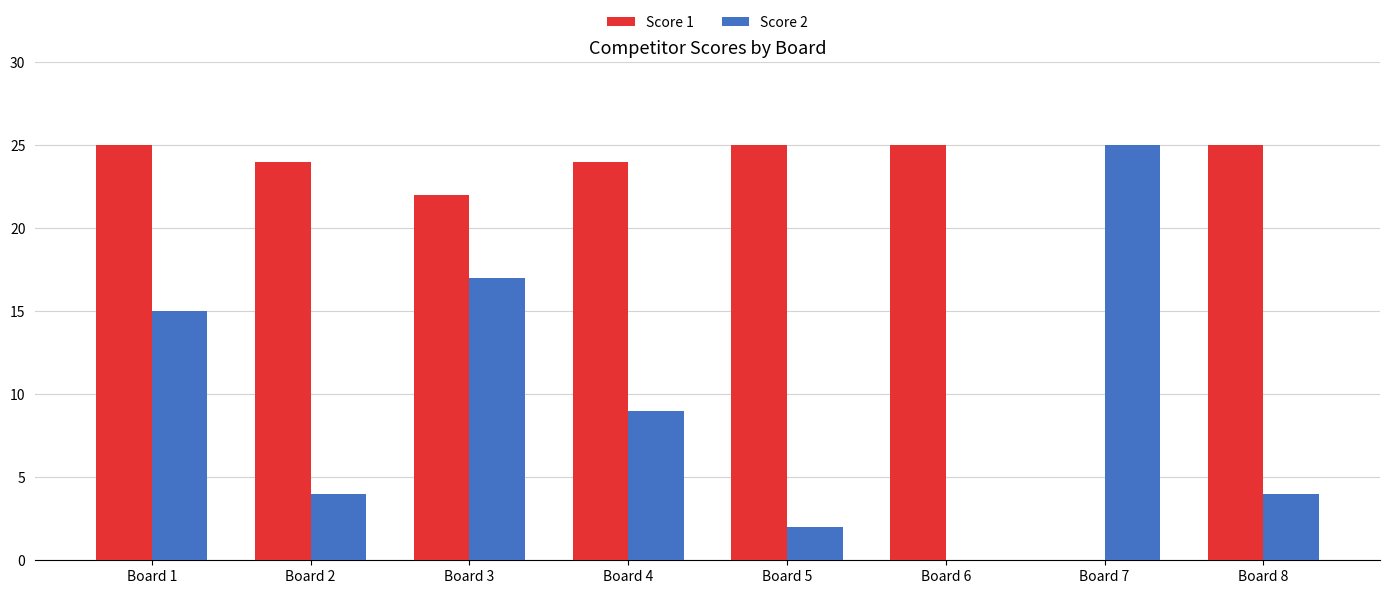

Is the value of Score 1 at Board 2 greater than the value of Score 2 at Board 6?

Yes